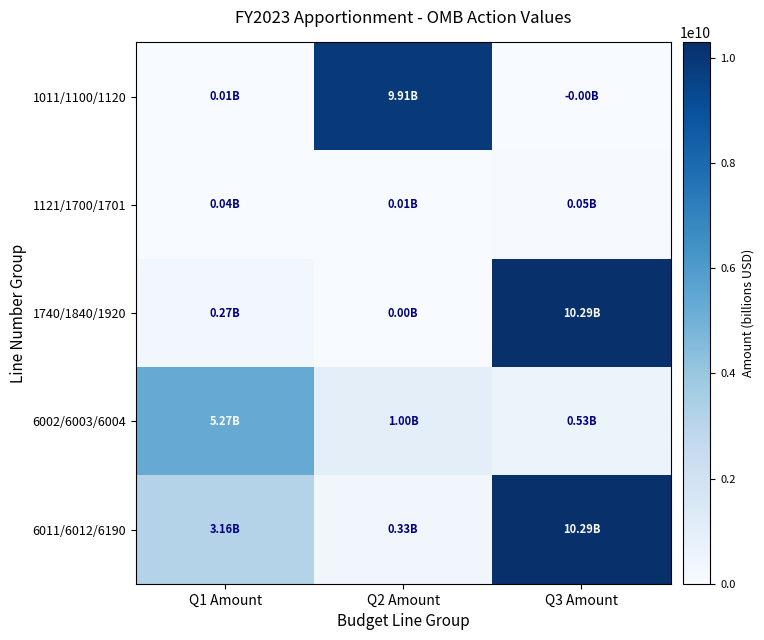

Reading right to left, transcribe all the data shown in this chart.

1011/1100/1120: Q3 Amount=0	Q2 Amount=9906523000	Q1 Amount=11010560
1121/1700/1701: Q3 Amount=50861258	Q2 Amount=6251475	Q1 Amount=38482000
1740/1840/1920: Q3 Amount=10289182560	Q2 Amount=4000000	Q1 Amount=272887267
6002/6003/6004: Q3 Amount=528559460	Q2 Amount=999593800	Q1 Amount=5272439096
6011/6012/6190: Q3 Amount=10289182560	Q2 Amount=330000000	Q1 Amount=3158590204